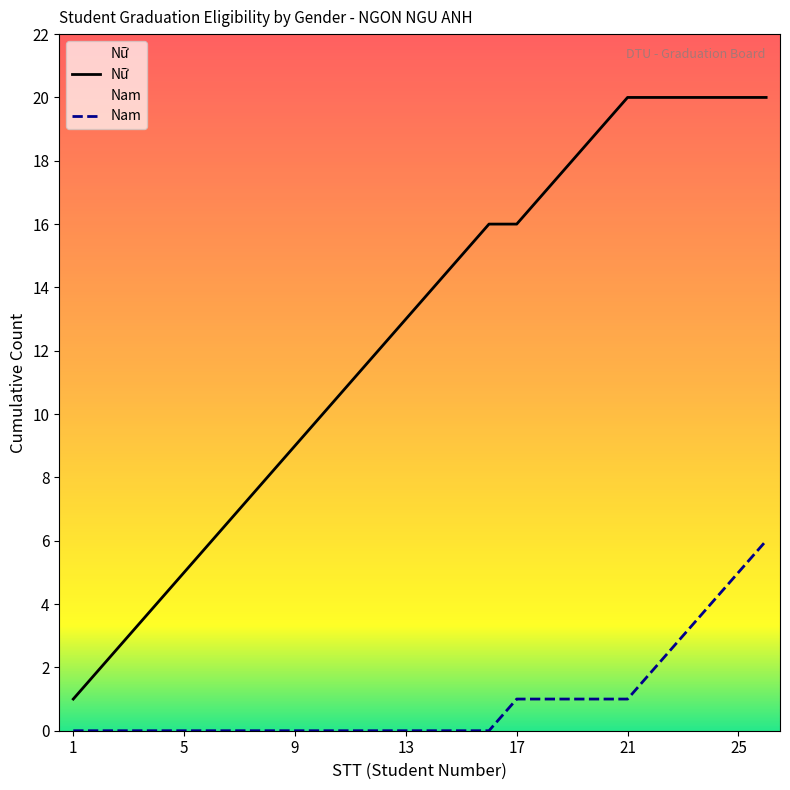

What is the average value of the Nam series?

1